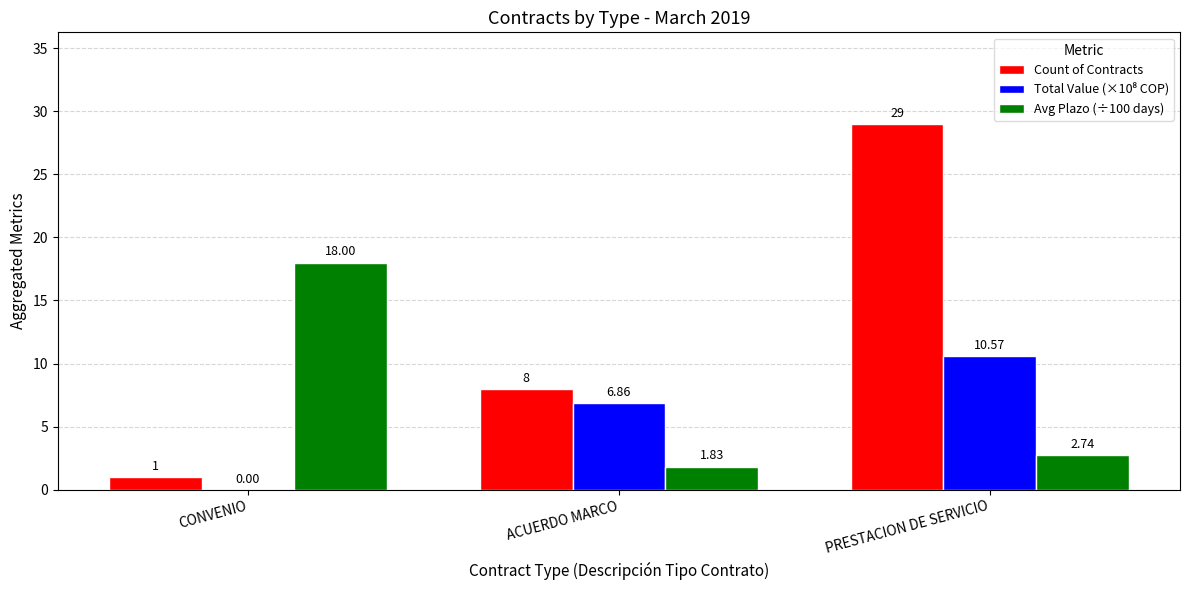

Between ACUERDO MARCO and PRESTACION DE SERVICIO, which series saw the biggest shift?

Count of Contracts